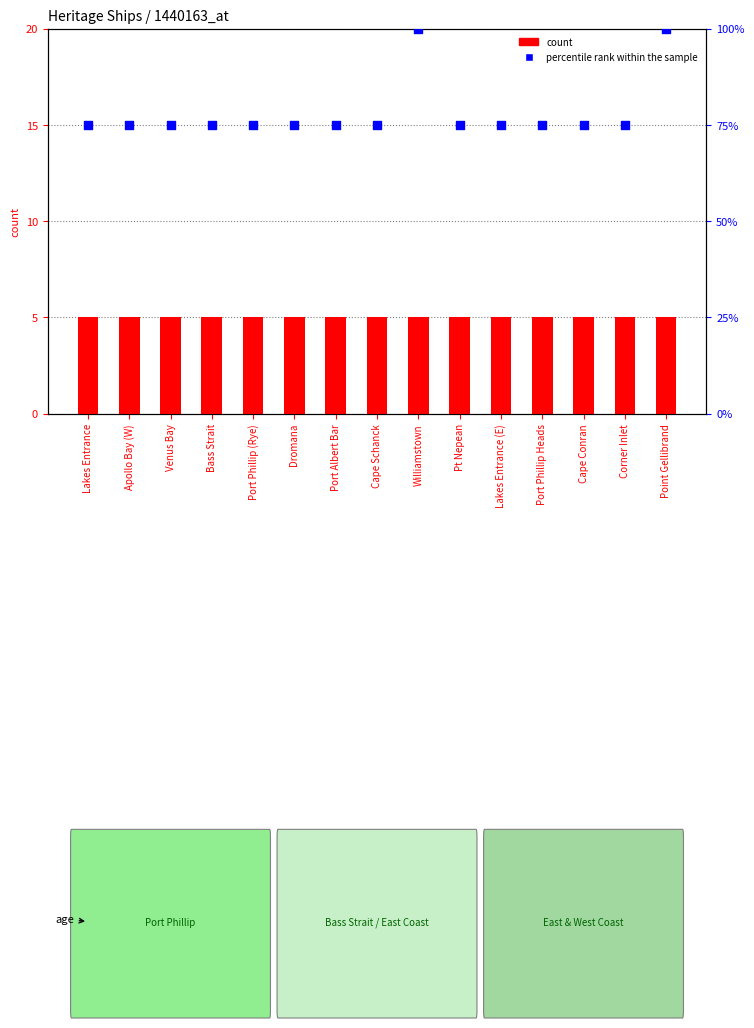

Which series has the largest total across all categories?

percentile rank within the sample